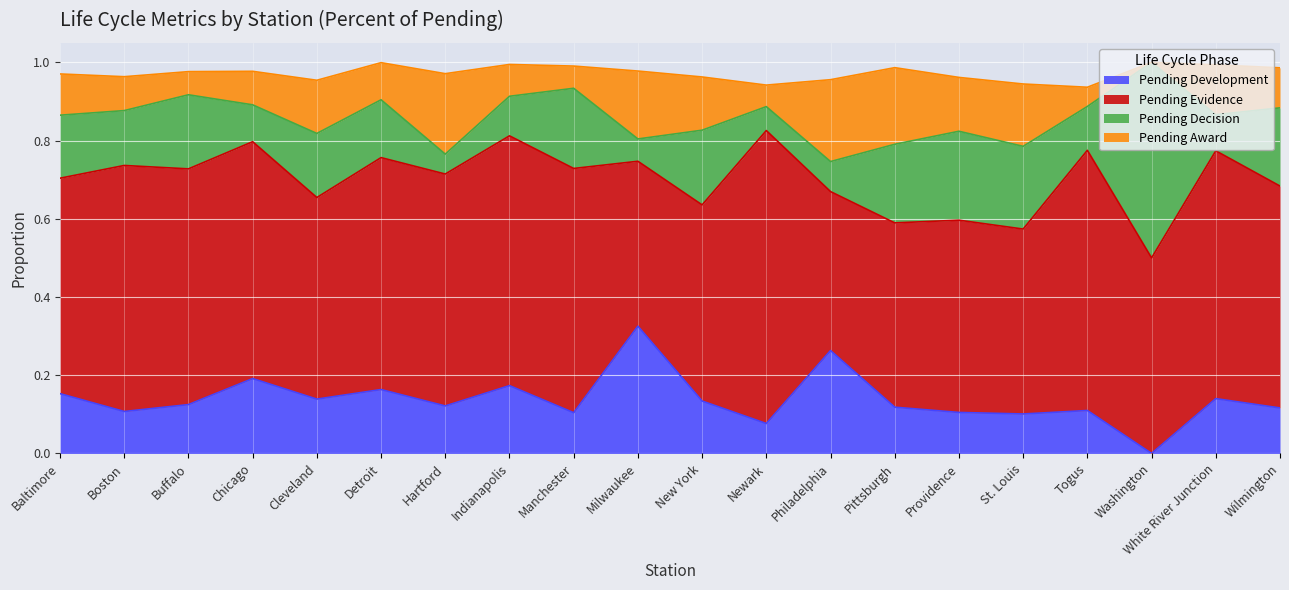

What is the lowest value of the Pending Decision series?

0.1